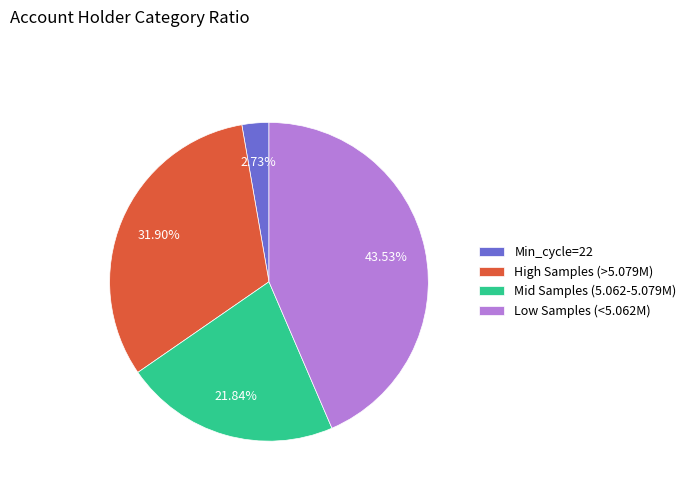

Rank the categories by value from highest to lowest.

Low Samples (<5.062M), High Samples (>5.079M), Mid Samples (5.062-5.079M), Min_cycle=22